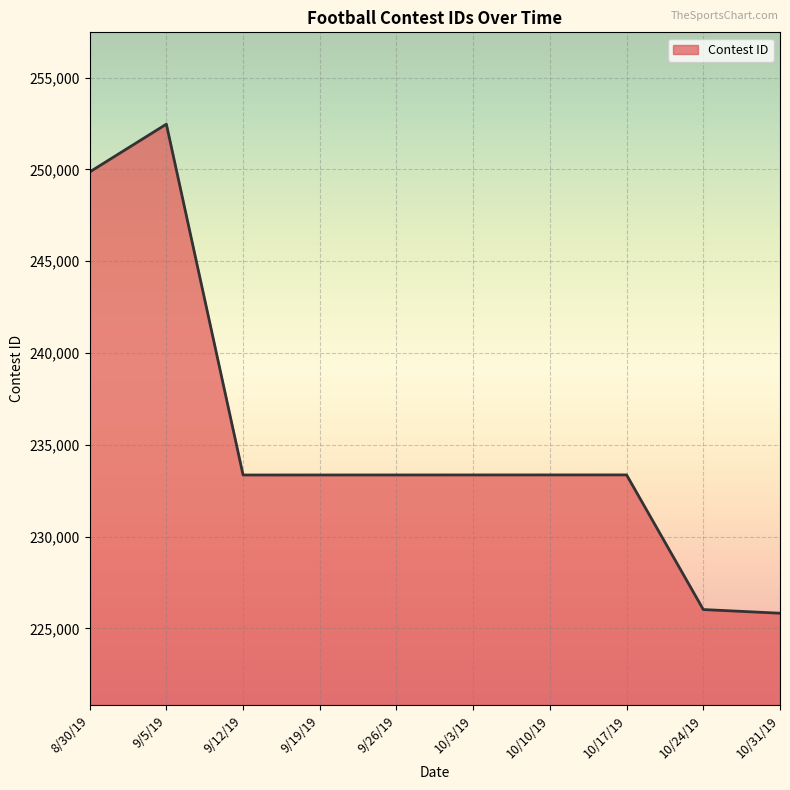

At which category does the data reach its first local peak?

9/5/19